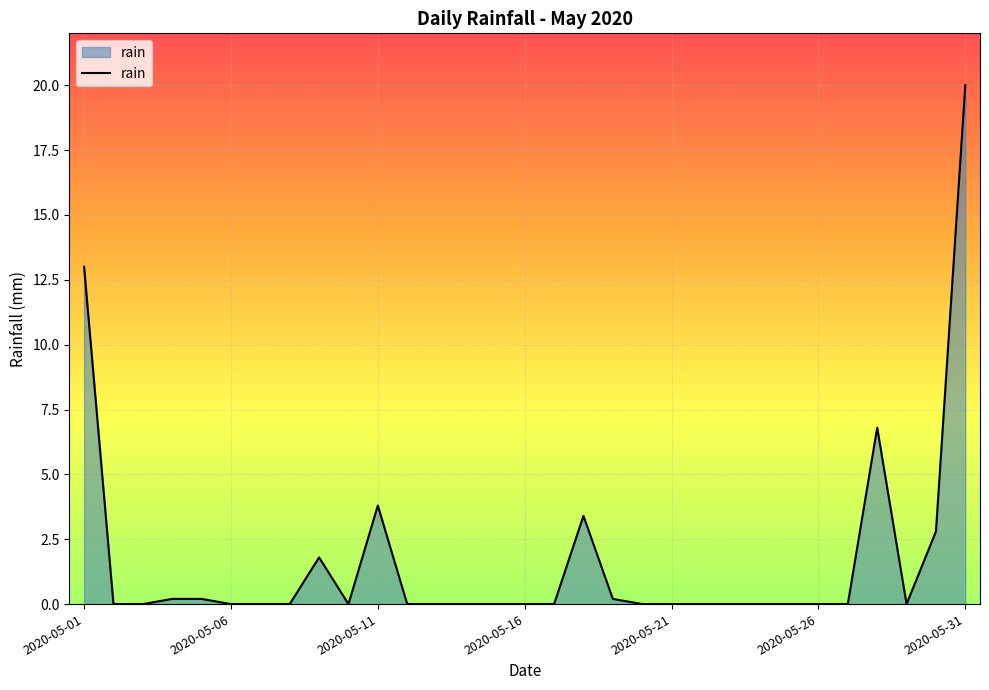

Reading left to right, list all the values displayed in this chart.

13.0	0.0	0.0	0.2	0.2	0.0	0.0	0.0	1.8	0.0	3.8	0.0	0.0	0.0	0.0	0.0	0.0	3.4	0.2	0.0	0.0	0.0	0.0	0.0	0.0	0.0	0.0	6.8	0.0	2.8	20.0